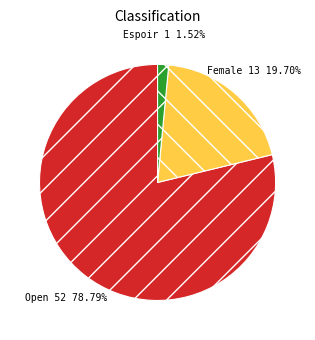

Is it true that Espoir is 11% of the pie?

False